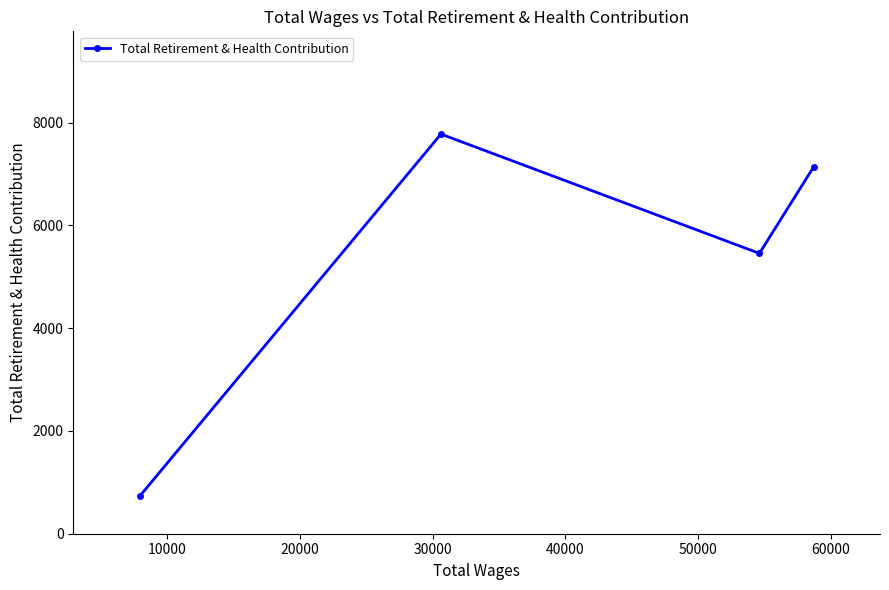

How many points are higher than both their immediate neighbors (excluding endpoints)?

1